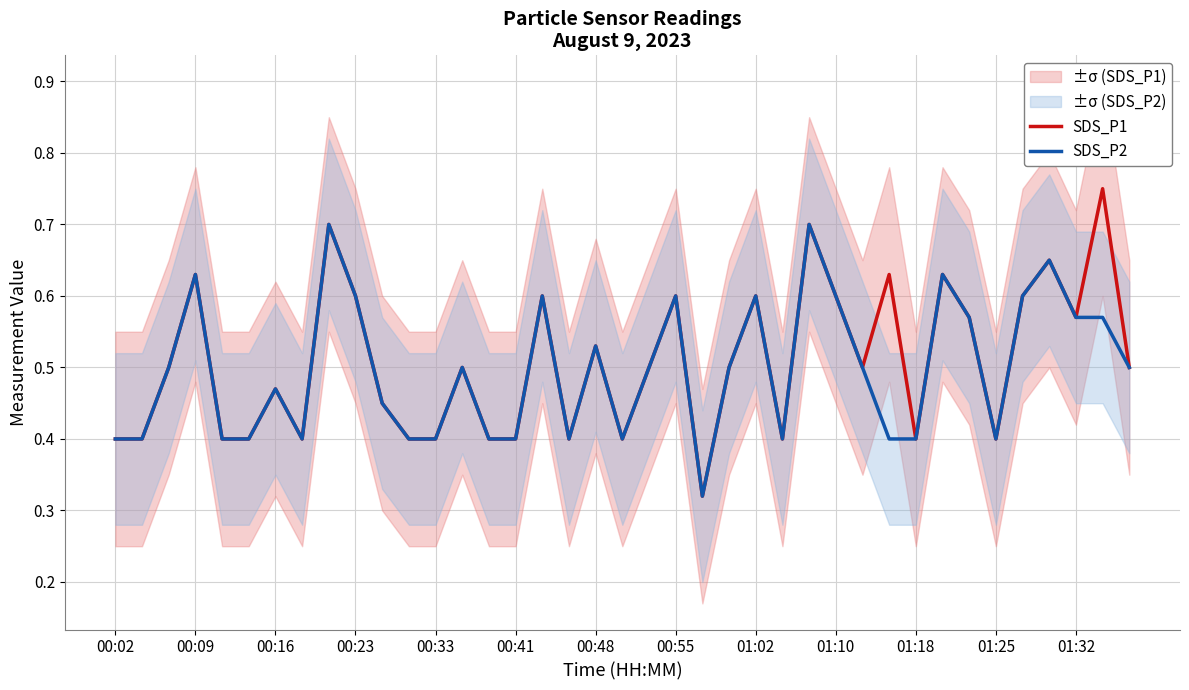

Is it true that SDS_P1 equals 0.4 at 00:41?

True